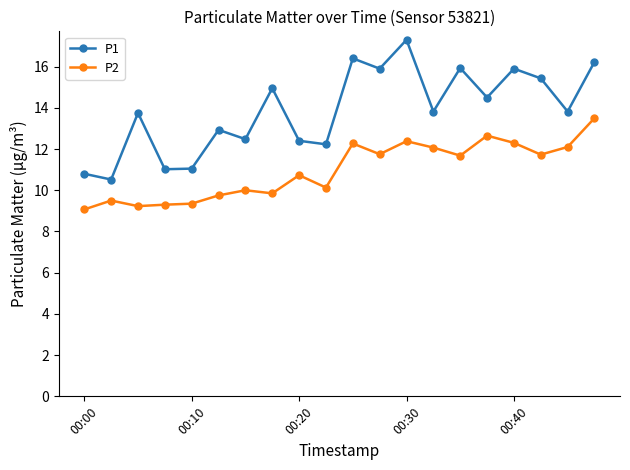

What is the sum of all P2 values?

219.3